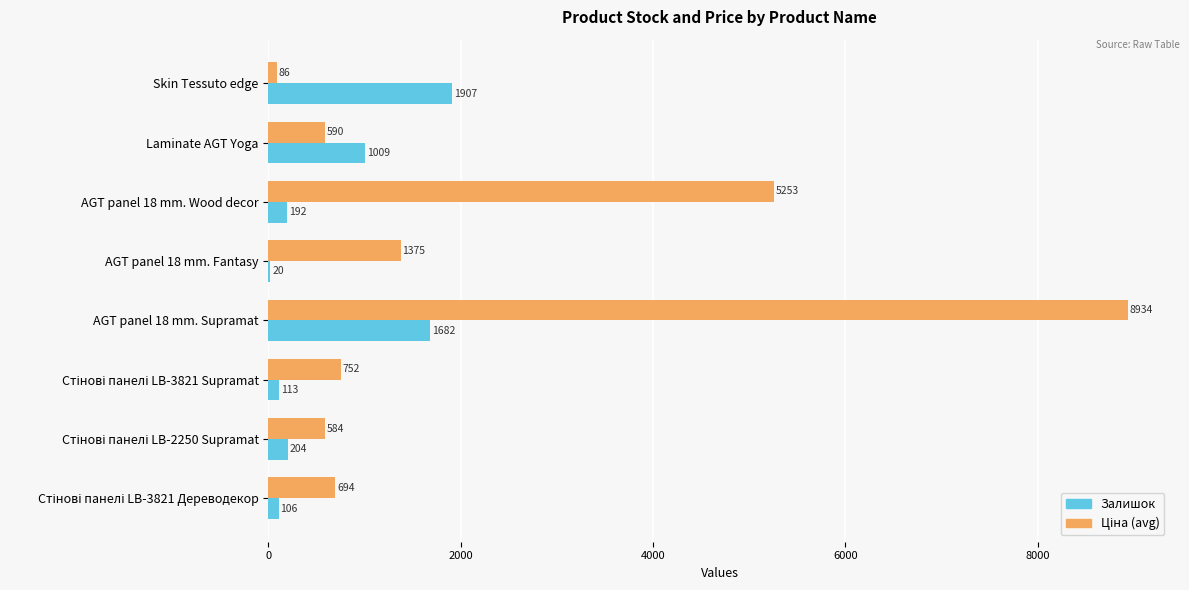

At which category is the sum across all series the highest?

AGT panel 18 mm. Supramat